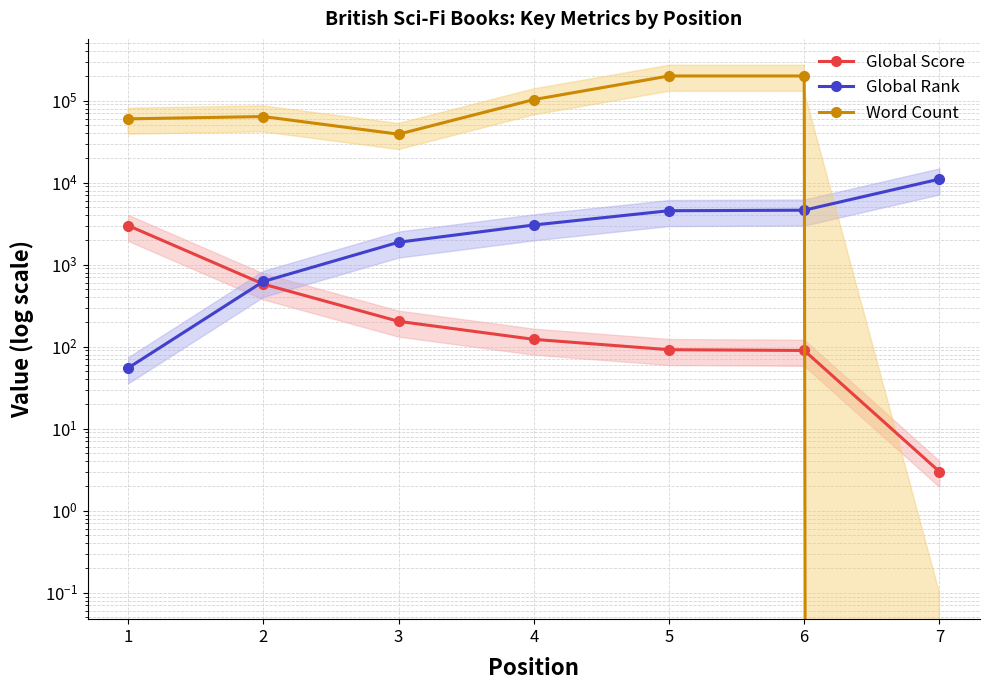

Reading left to right, transcribe all the data shown in this chart.

Global Score: 1=3002	2=580	3=204	4=123	5=92	6=90	7=3
Global Rank: 1=55	2=624	3=1878	4=3047	5=4549	6=4618	7=11052
Word Count: 1=59960	2=64000	3=39000	4=103000	5=200000	6=200000	7=0